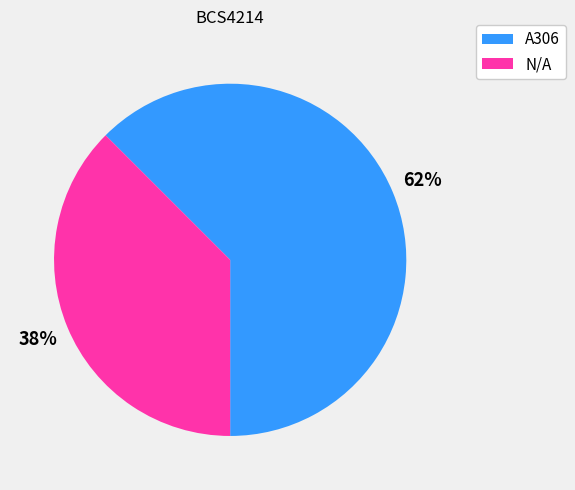

How many segments does this pie chart have?

2